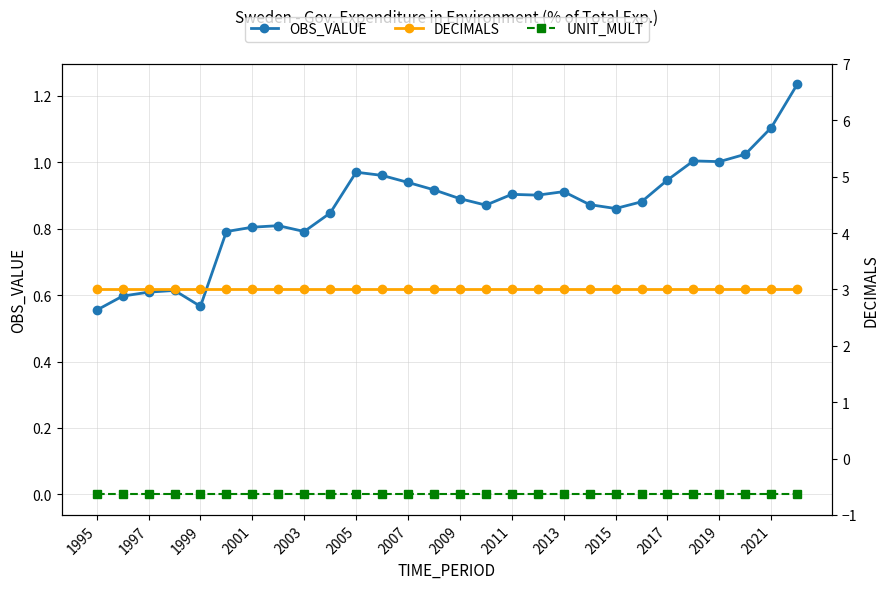

True or false: DECIMALS has a value of 5.1 at 2009.

False